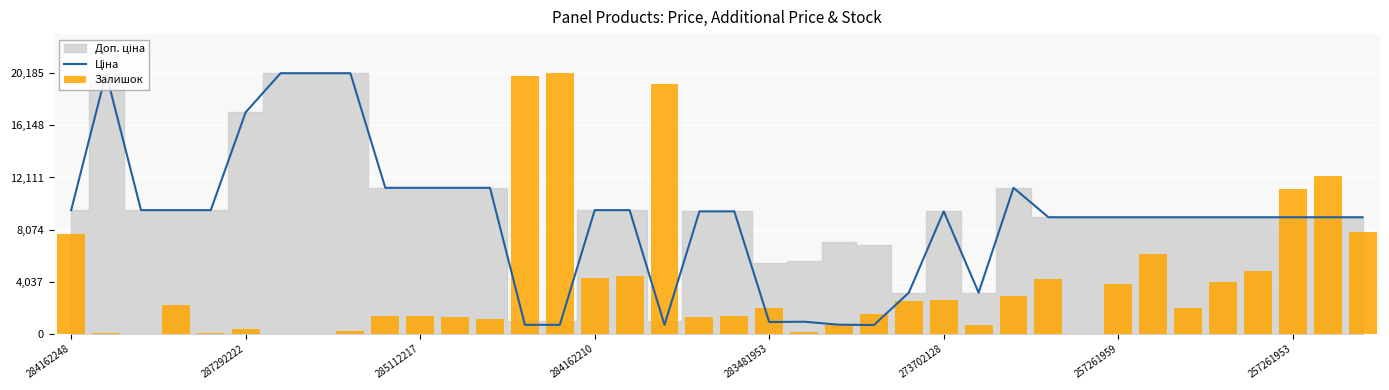

What is the difference between the maximum and minimum values in the Ціна series?

19497.4